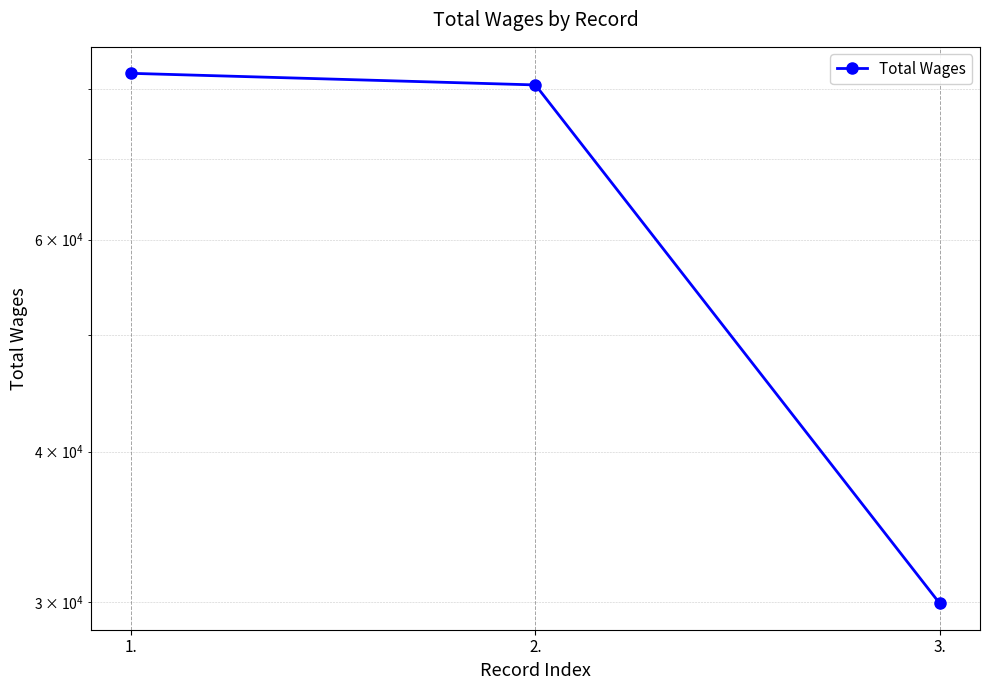

What position from the left is 1.?

1